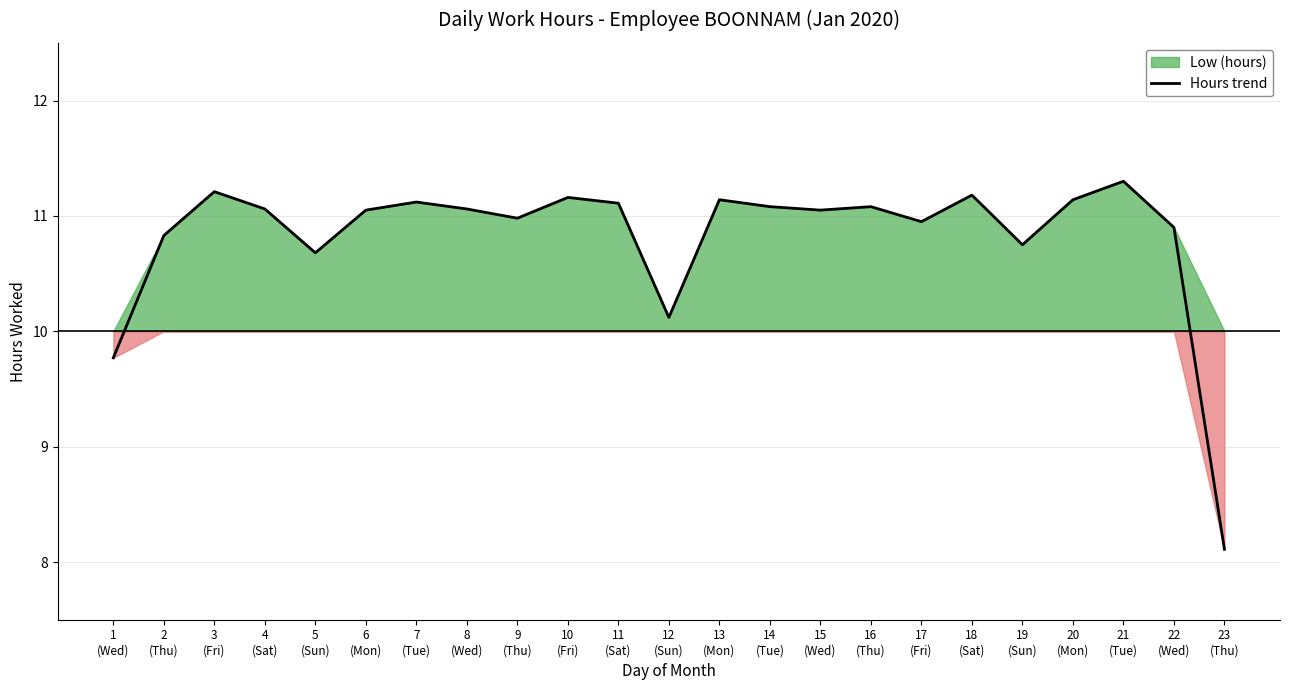

Does the chart have visible grid lines?

Yes